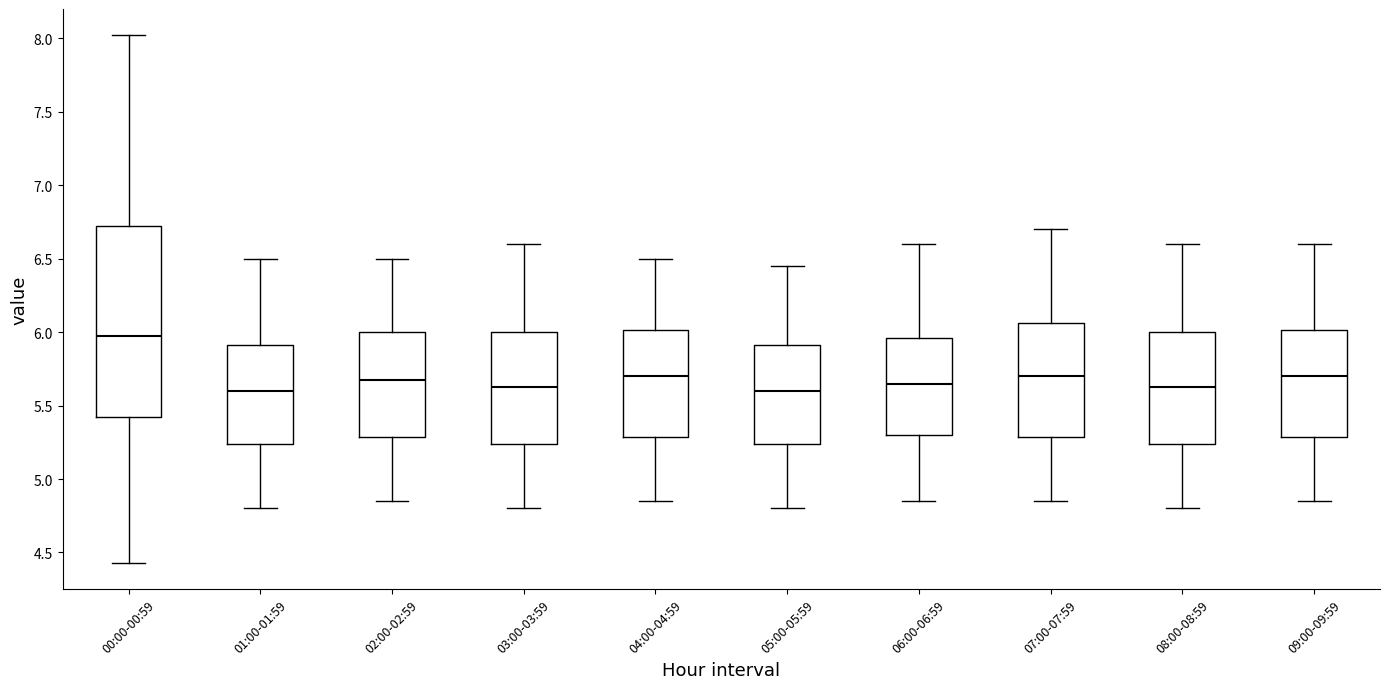

Reading left to right, read every box against the y-axis: the position of its median line, the range the box covers, and the ends of its whiskers. The values are not printed on the chart, so give them approximately, as read against the axis.

00:00-00:59: median 6.00, box 5.40 to 6.75, whiskers 4.45 to 8.00
01:00-01:59: median 5.60, box 5.25 to 5.90, whiskers 4.80 to 6.50
02:00-02:59: median 5.70, box 5.30 to 6.00, whiskers 4.85 to 6.50
03:00-03:59: median 5.65, box 5.25 to 6.00, whiskers 4.80 to 6.60
04:00-04:59: median 5.70, box 5.30 to 6.00, whiskers 4.85 to 6.50
05:00-05:59: median 5.60, box 5.25 to 5.90, whiskers 4.80 to 6.45
06:00-06:59: median 5.65, box 5.30 to 5.95, whiskers 4.85 to 6.60
07:00-07:59: median 5.70, box 5.30 to 6.05, whiskers 4.85 to 6.70
08:00-08:59: median 5.65, box 5.25 to 6.00, whiskers 4.80 to 6.60
09:00-09:59: median 5.70, box 5.30 to 6.00, whiskers 4.85 to 6.60